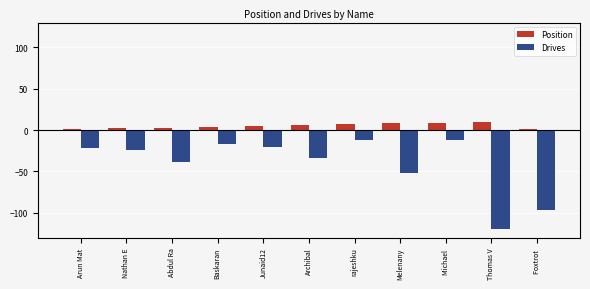

Is the value of Drives at rajeshku greater than the value of Position at Archibal?

No